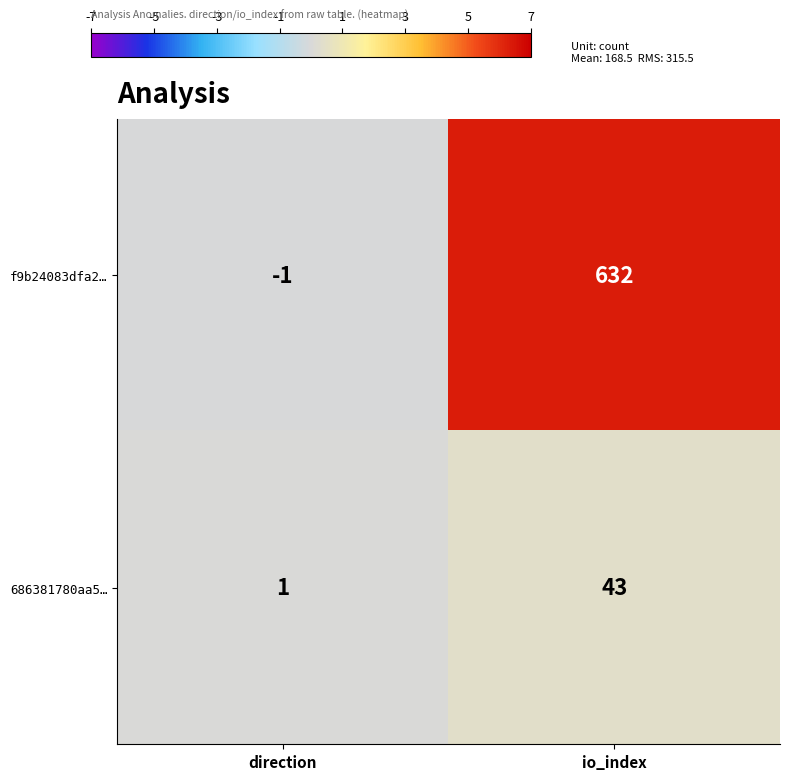

Is it true that 686381780aa5… equals 1 at direction?

True